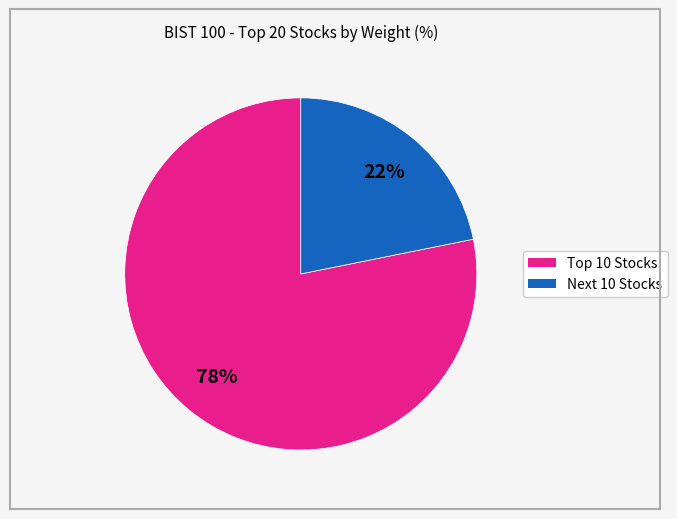

Does any single category account for the majority?

Yes